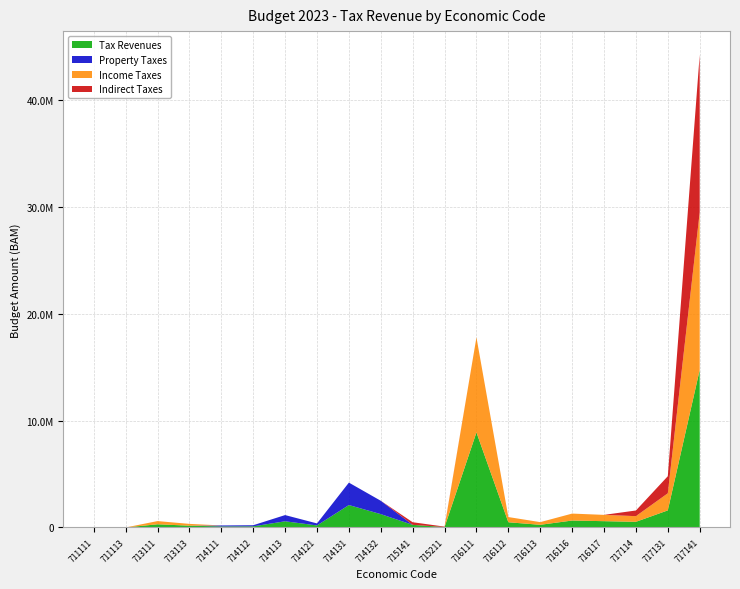

Reading left to right, what are all the values shown in this chart?

Tax Revenues: 711111=6500	711113=250	713111=299000	713113=168000	714111=95000	714112=105000	714113=580000	714121=190000	714131=2100000	714132=1250000	715141=245000	715211=40000	716111=8900000	716112=488000	716113=250000	716116=650000	716117=590000	717114=530000	717131=1600000	717141=14753026
Property Taxes: 711111=0	711113=0	713111=0	713113=0	714111=95000	714112=105000	714113=580000	714121=190000	714131=2100000	714132=1250000	715141=0	715211=0	716111=0	716112=0	716113=0	716116=0	716117=0	717114=0	717131=0	717141=0
Income Taxes: 711111=6500	711113=250	713111=299000	713113=168000	714111=0	714112=0	714113=0	714121=0	714131=0	714132=0	715141=0	715211=0	716111=8900000	716112=488000	716113=250000	716116=650000	716117=590000	717114=530000	717131=1600000	717141=14753026
Indirect Taxes: 711111=0	711113=0	713111=0	713113=0	714111=0	714112=0	714113=0	714121=0	714131=0	714132=0	715141=245000	715211=40000	716111=0	716112=0	716113=0	716116=0	716117=0	717114=530000	717131=1600000	717141=14753026